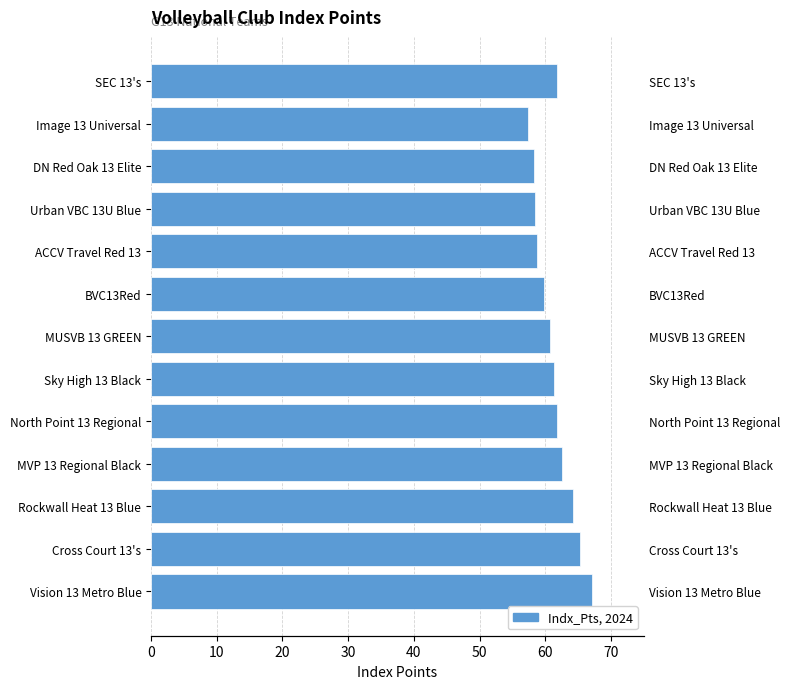

How many values exceed 61?

7